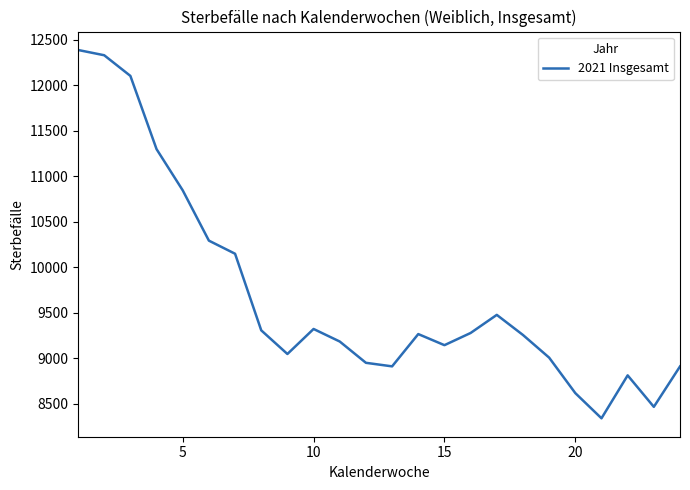

What is the difference between the maximum and minimum values?

4049